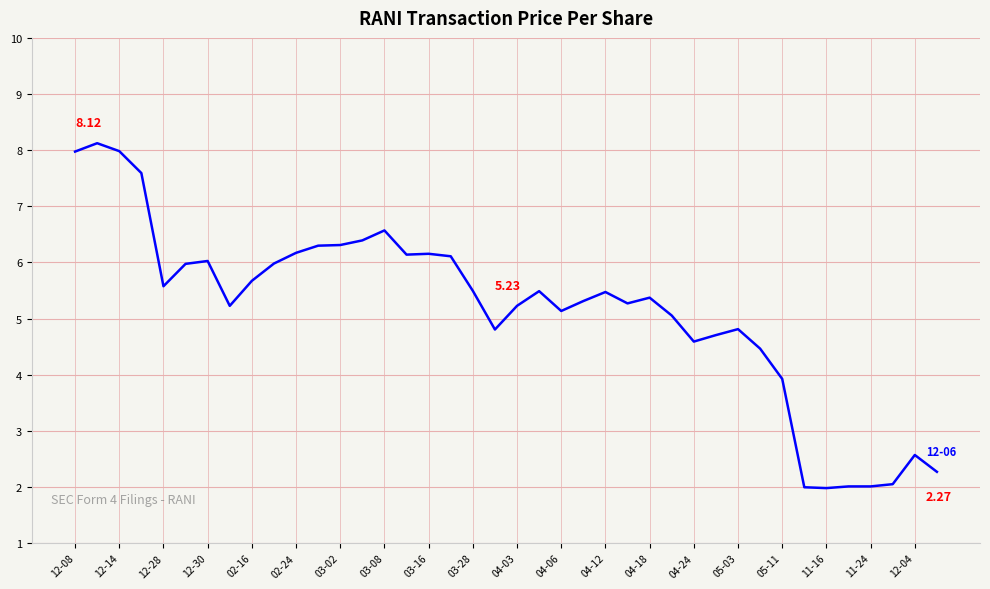

What is the difference between the maximum and minimum values?

6.1